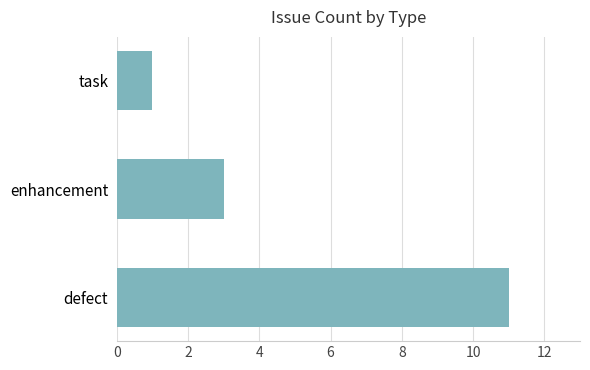

Reading bottom to top, list all the values displayed in this chart.

11	3	1